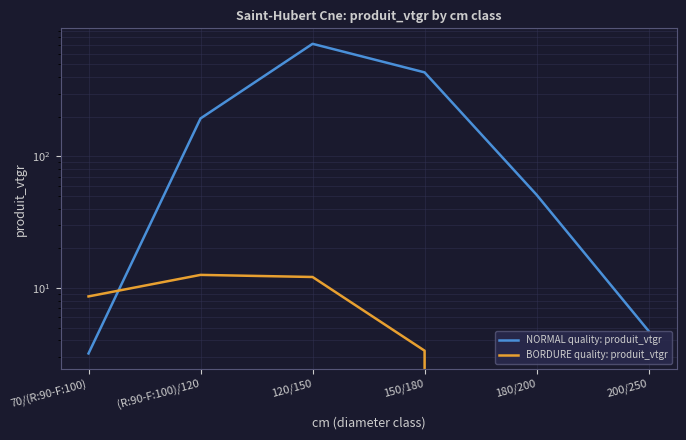

The value of BORDURE quality: produit_vtgr at 120/150 is 12.1. True or false?

True